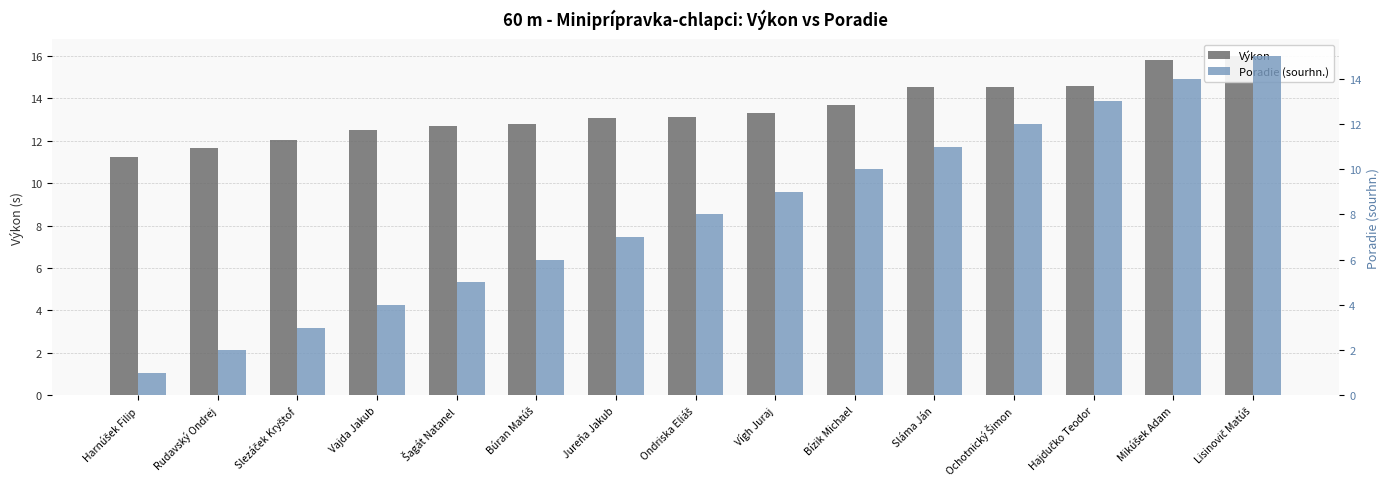

At which label does Výkon reach its minimum?

Harnúšek Filip